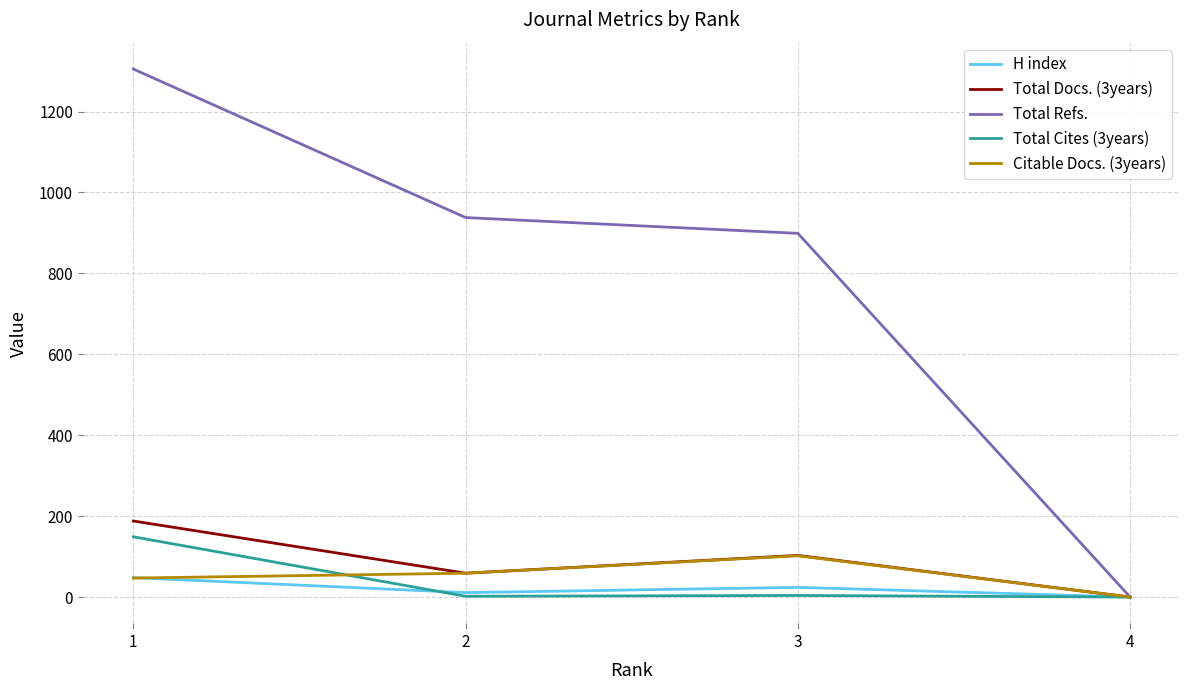

Between 3 and 4, which series saw the biggest shift?

Total Refs.